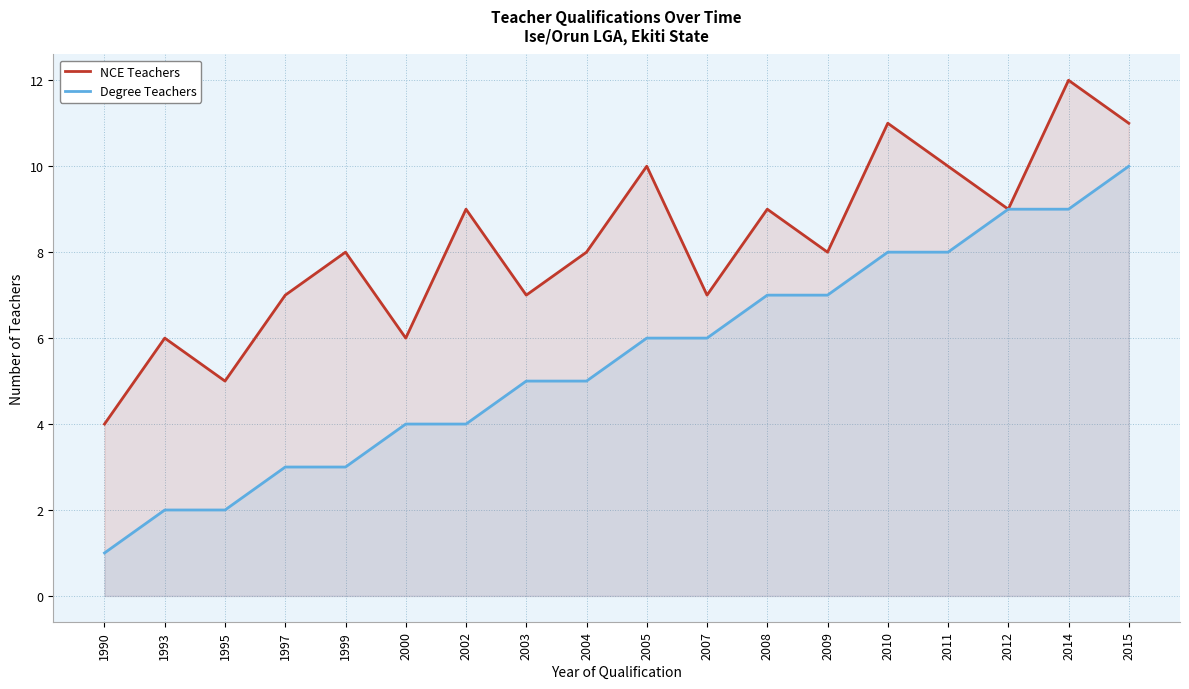

List the labels in order of NCE Teachers value, smallest first.

1990, 1995, 1993, 2000, 1997, 2003, 2007, 1999, 2004, 2009, 2002, 2008, 2012, 2005, 2011, 2010, 2015, 2014